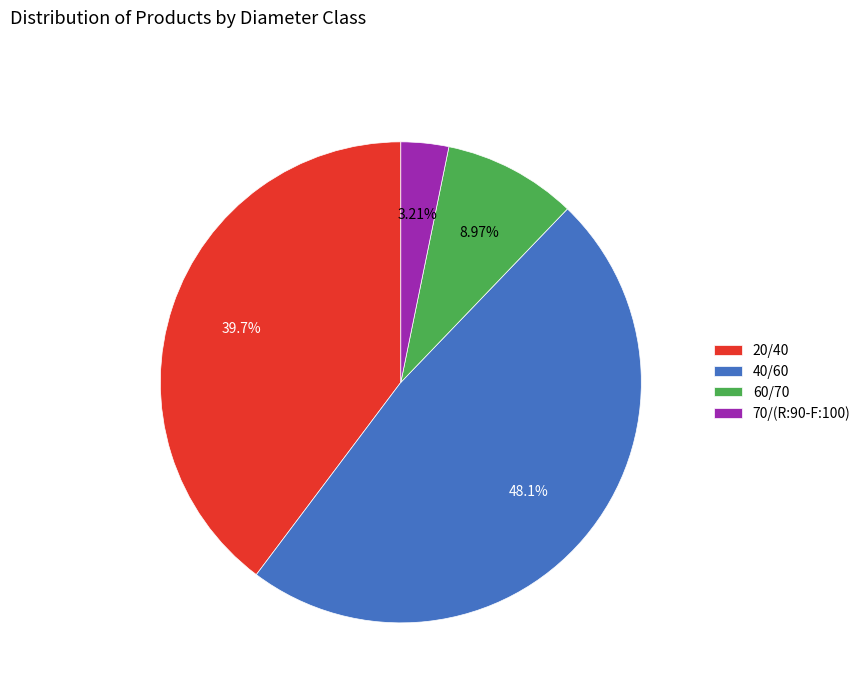

True or false: 20/40 accounts for 50% of the total.

False